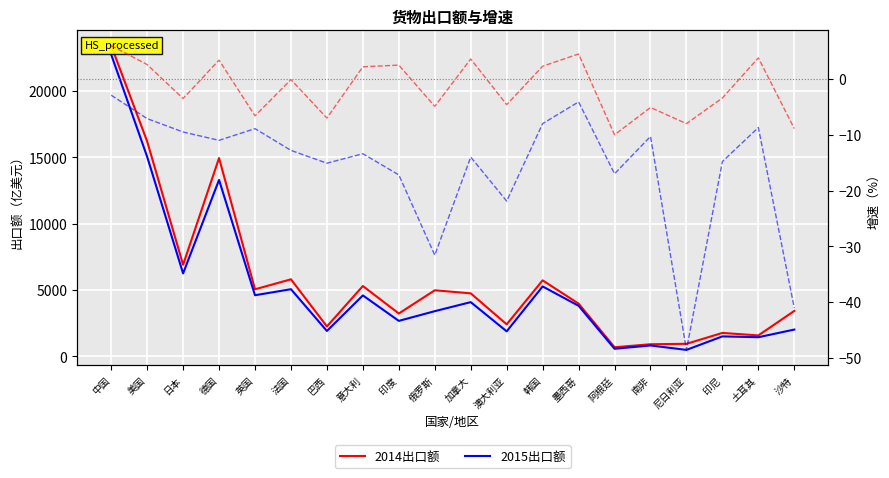

Reading left to right, what are all the values shown in this chart?

2014出口额: 23423.0	16205.0	6902.0	14946.0	5052.0	5805.0	2251.0	5299.0	3227.0	4978.0	4747.0	2412.0	5727.0	3971.0	683.0	910.0	942.0	1763.0	1576.0	3423.0
2015出口额: 22749.0	15049.0	6249.0	13295.0	4604.0	5059.0	1911.0	4591.0	2671.0	3403.0	4085.0	1884.0	5268.0	3808.0	568.0	817.0	484.0	1503.0	1439.0	2017.0
2014增速%: 6.0	2.6	-3.5	3.4	-6.6	-0.1	-7.0	2.2	2.5	-4.9	3.6	-4.6	2.3	4.5	-10.0	-5.1	-8.0	-3.4	3.8	-8.9
2015增速%: -2.9	-7.1	-9.5	-11.0	-8.9	-12.8	-15.1	-13.4	-17.2	-31.6	-14.0	-21.9	-8.0	-4.1	-17.0	-10.3	-48.6	-14.8	-8.7	-41.1